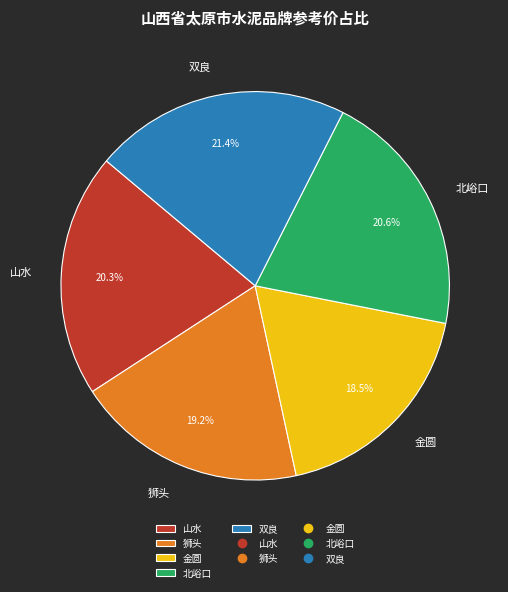

Is 狮头 the majority of the pie?

No